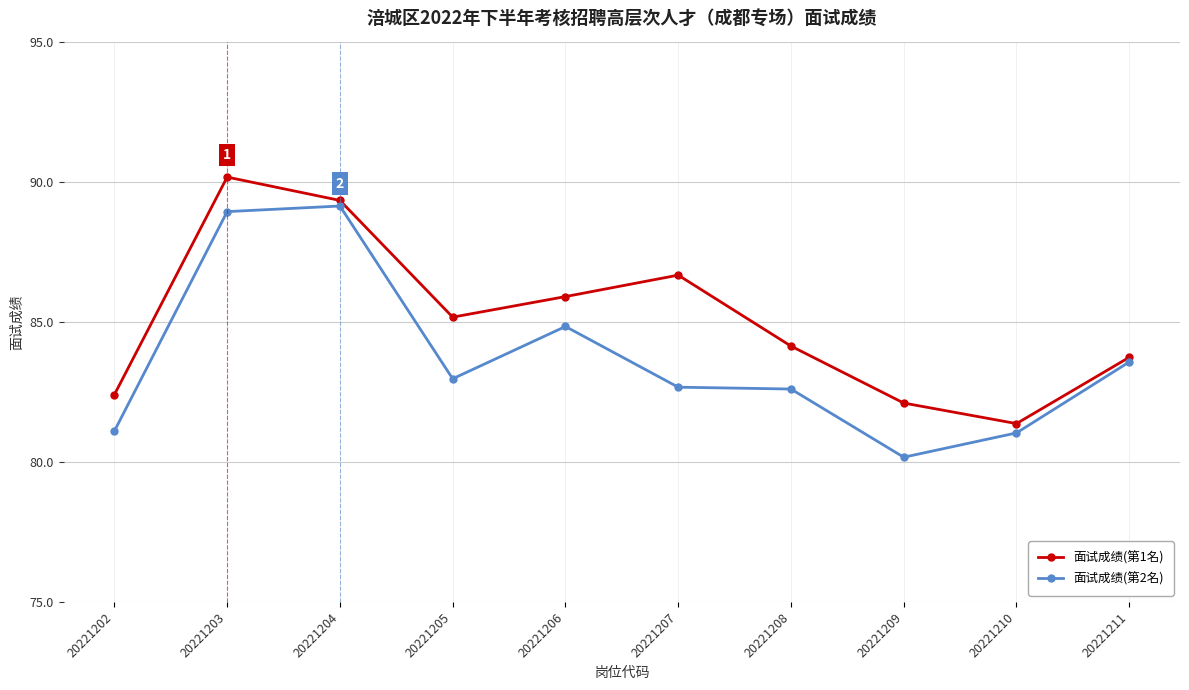

What is the sum of all 面试成绩(第2名) values?

837.0